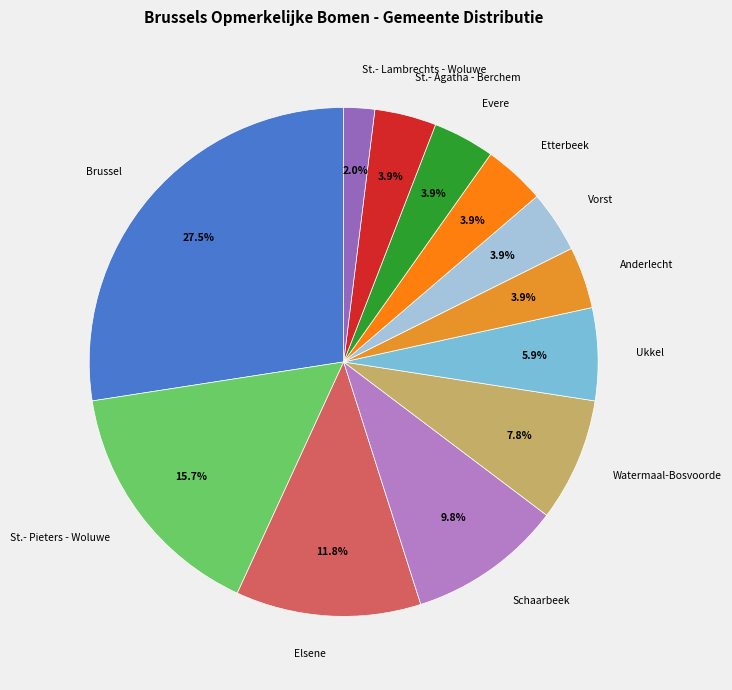

Is Elsene the majority of the pie?

No